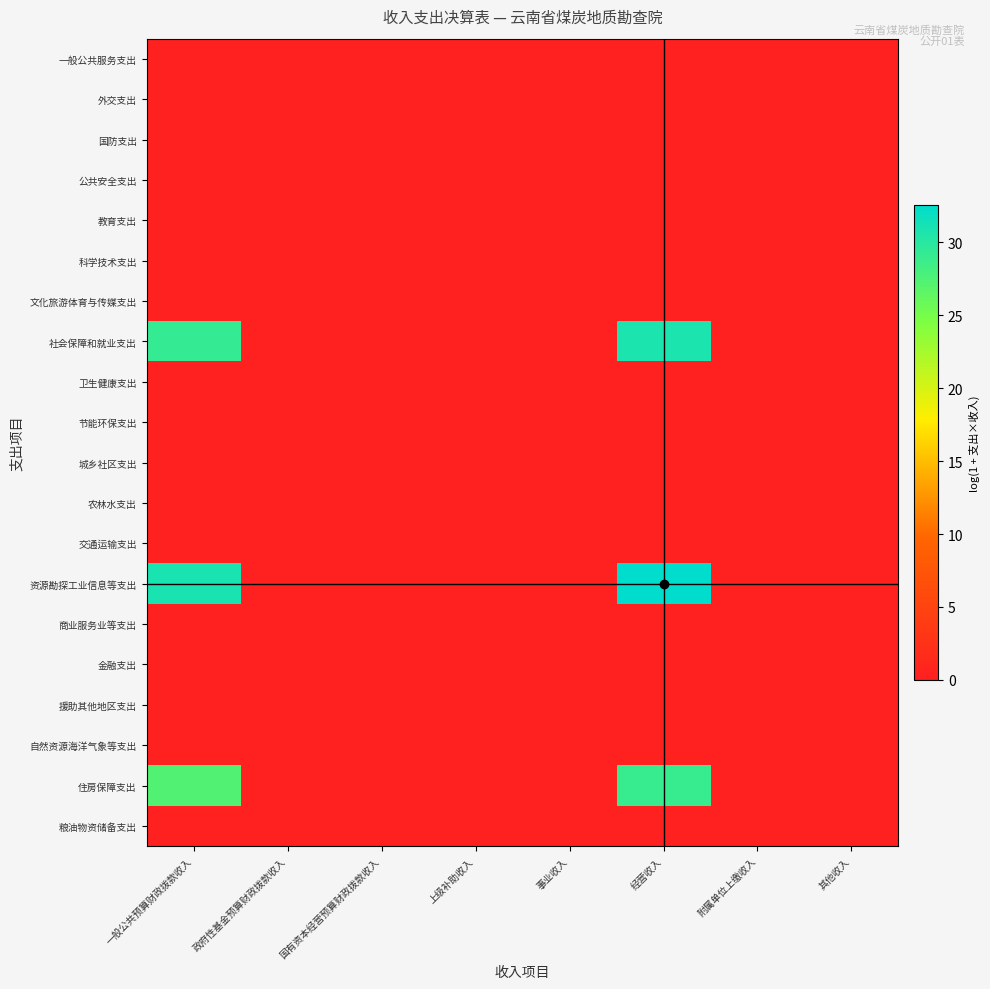

At which category is the sum across all series the highest?

经营收入